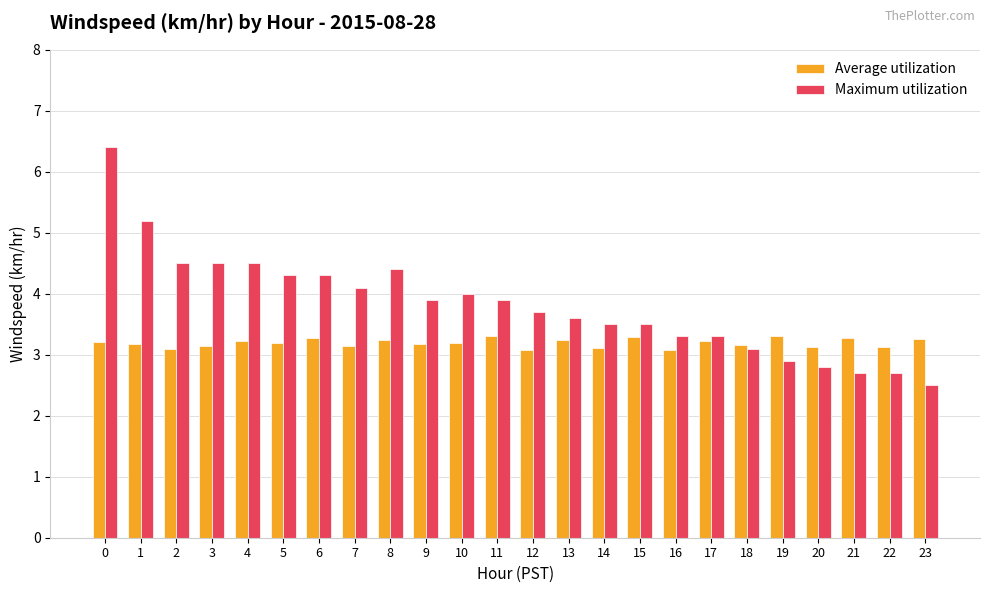

Which series has the largest total across all categories?

Maximum utilization